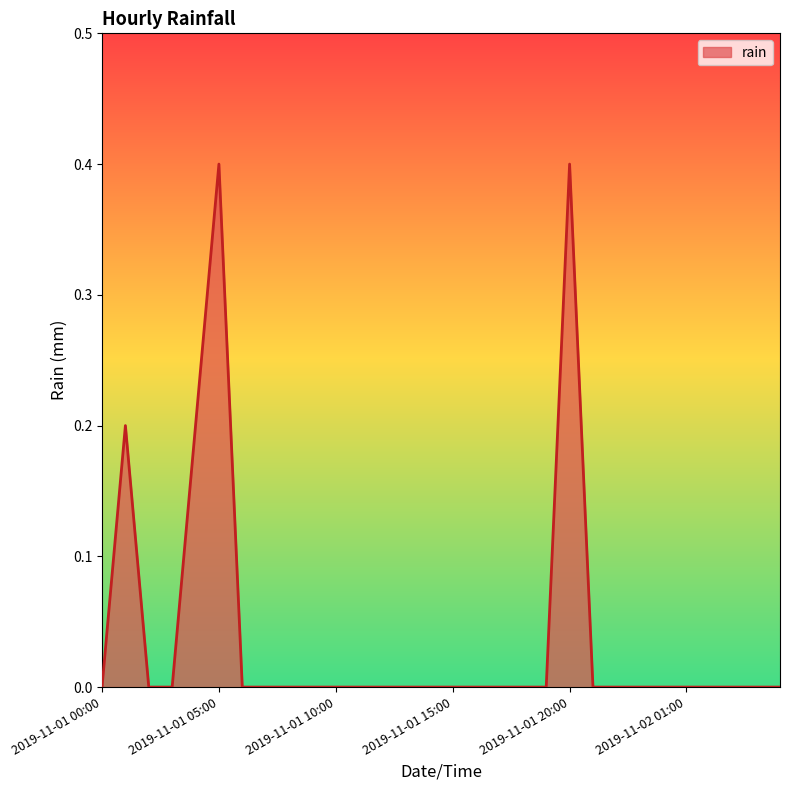

What is the greatest value displayed?

0.4